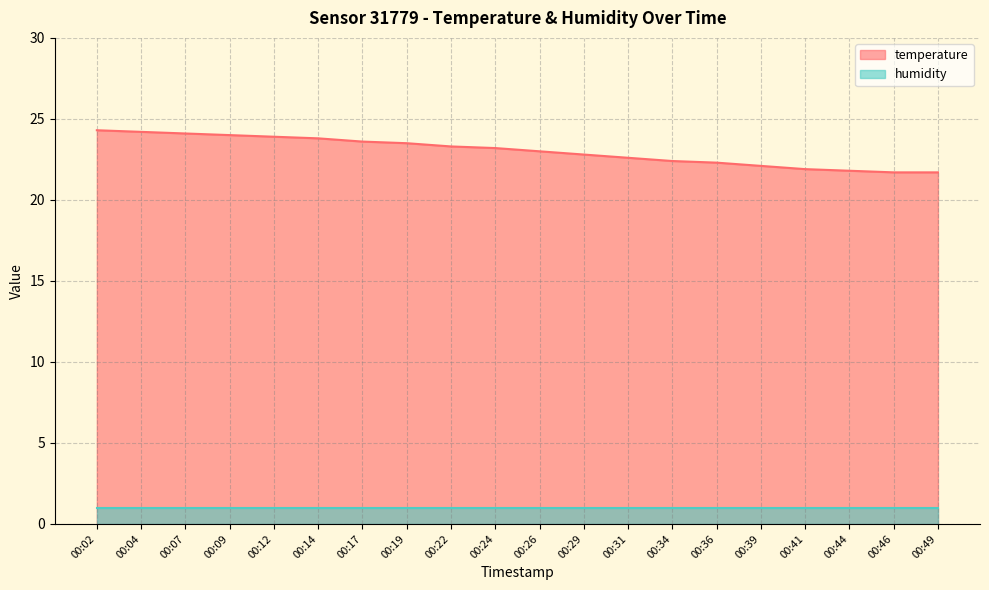

True or false: the data shows 36.7 at 00:02.

False